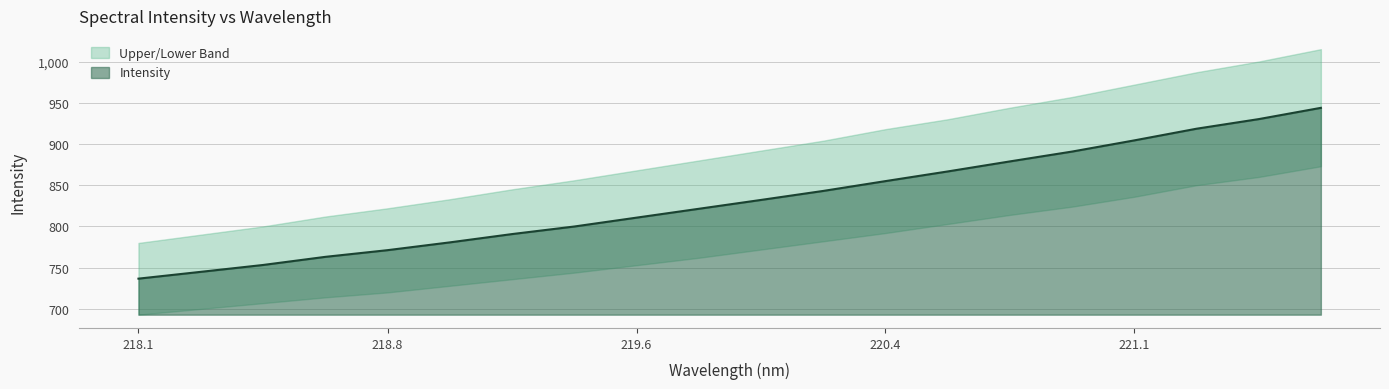

What is the label of the 18th point from the right?

218.442